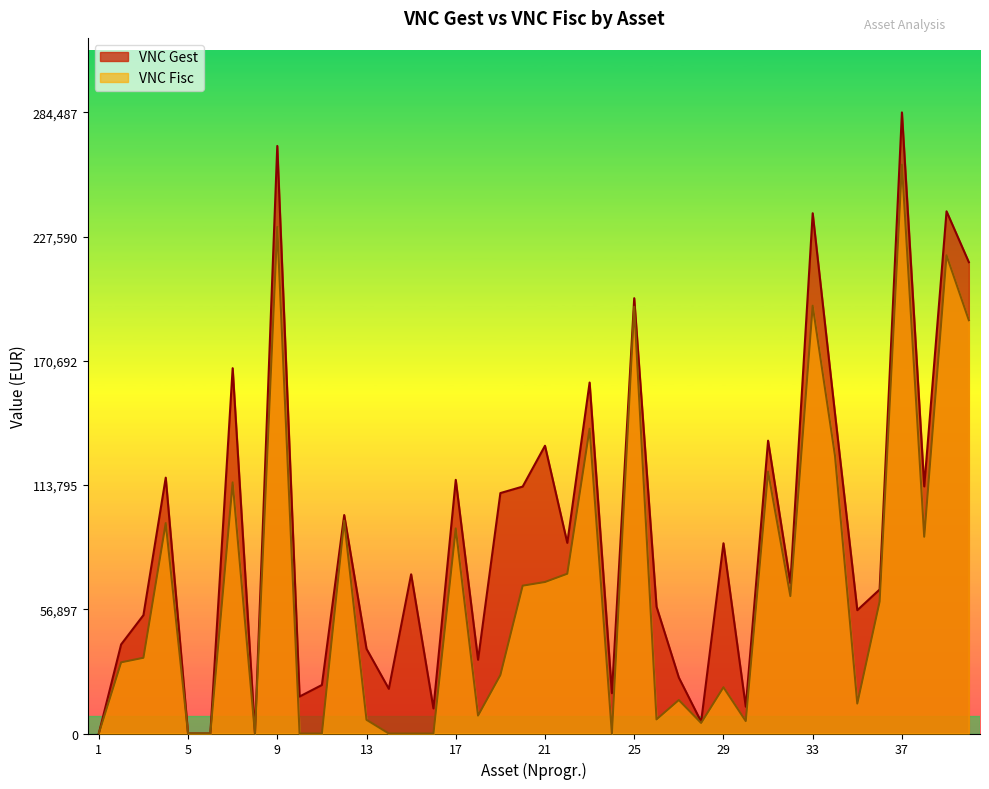

What are all the series names shown in the legend?

VNC Gest, VNC Fisc